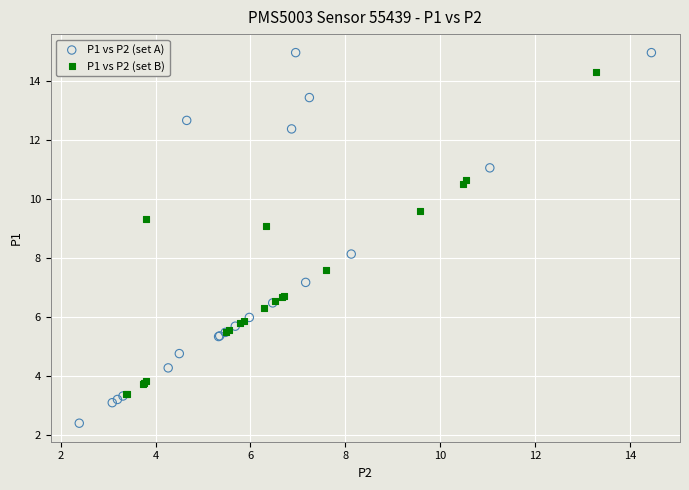

Which series reaches the minimum Y coordinate?

P1 vs P2 (set A)